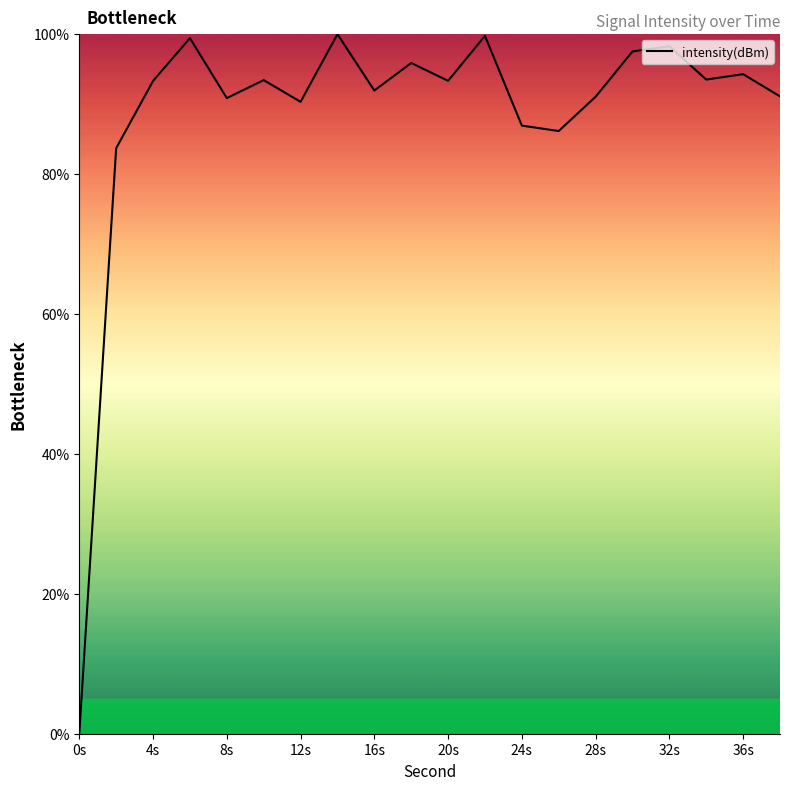

What is the greatest value displayed?

100.0